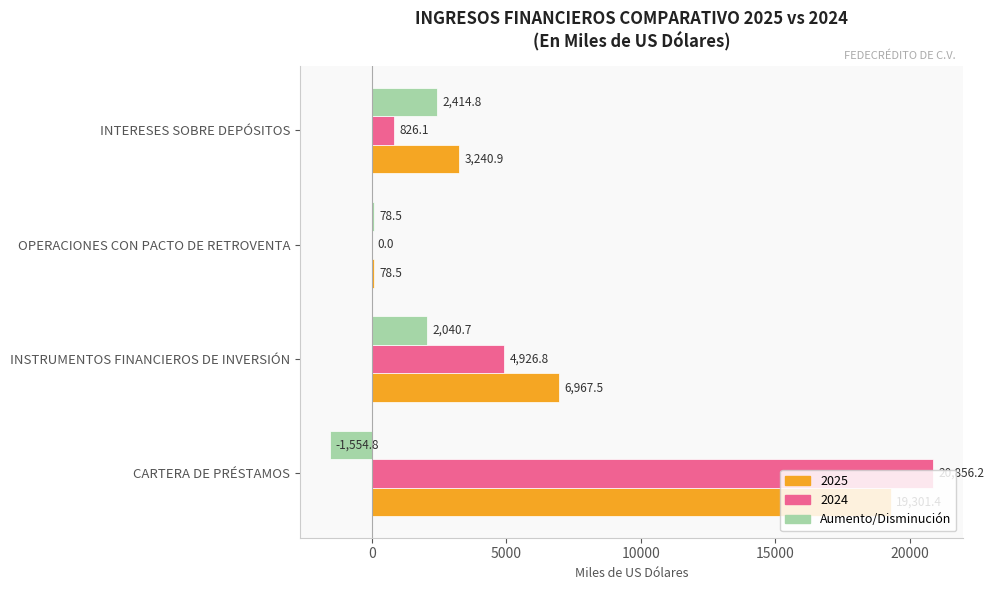

At which label is Aumento/Disminución closest to 430?

OPERACIONES CON PACTO DE RETROVENTA